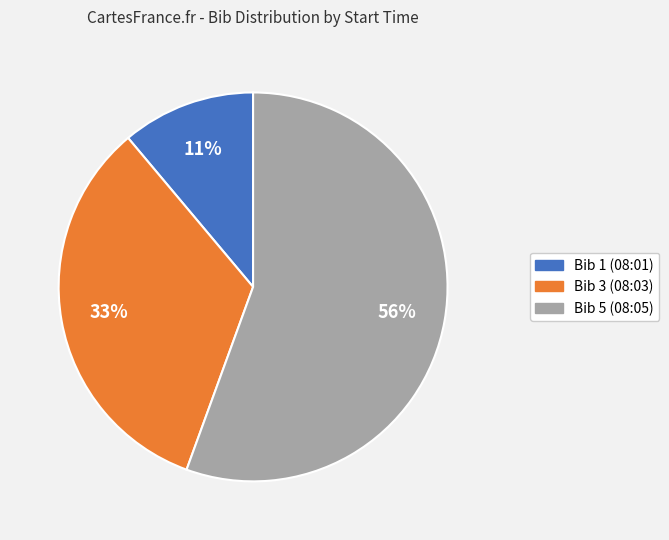

To the nearest percent, what is the average slice percentage?

33%